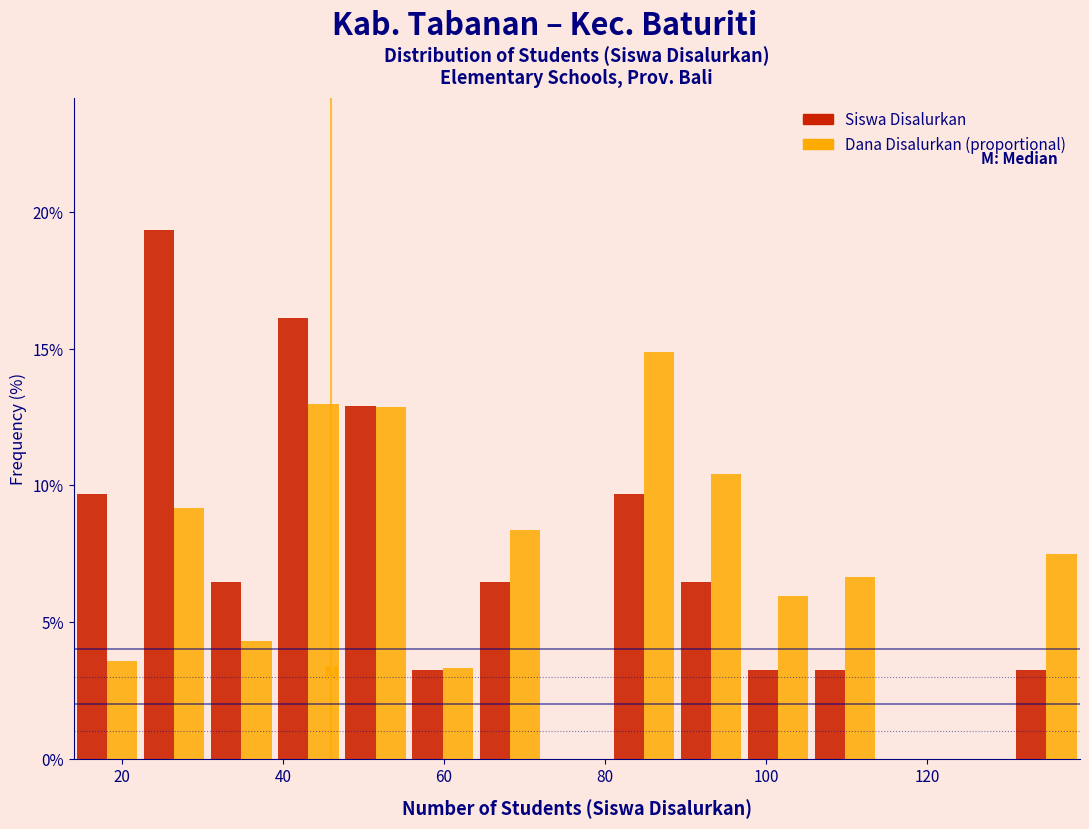

Reading left to right, list every range on the x-axis with the height of the bar of each series over it. Neither the bar edges nor the heights are printed on the chart, so give them approximately, as read against the axes.

14 to 22: Siswa Disalurkan=9.5	Dana Disalurkan (proportional)=3.5
22 to 30: Siswa Disalurkan=19.5	Dana Disalurkan (proportional)=9.0
30 to 40: Siswa Disalurkan=6.5	Dana Disalurkan (proportional)=4.5
40 to 48: Siswa Disalurkan=16.0	Dana Disalurkan (proportional)=13.0
48 to 56: Siswa Disalurkan=13.0	Dana Disalurkan (proportional)=13.0
56 to 64: Siswa Disalurkan=3.0	Dana Disalurkan (proportional)=3.5
64 to 72: Siswa Disalurkan=6.5	Dana Disalurkan (proportional)=8.5
72 to 80: Siswa Disalurkan=0	Dana Disalurkan (proportional)=0
80 to 90: Siswa Disalurkan=9.5	Dana Disalurkan (proportional)=15.0
90 to 98: Siswa Disalurkan=6.5	Dana Disalurkan (proportional)=10.5
98 to 106: Siswa Disalurkan=3.0	Dana Disalurkan (proportional)=6.0
106 to 114: Siswa Disalurkan=3.0	Dana Disalurkan (proportional)=6.5
114 to 122: Siswa Disalurkan=0	Dana Disalurkan (proportional)=0
122 to 130: Siswa Disalurkan=0	Dana Disalurkan (proportional)=0
130 to 140: Siswa Disalurkan=3.0	Dana Disalurkan (proportional)=7.5